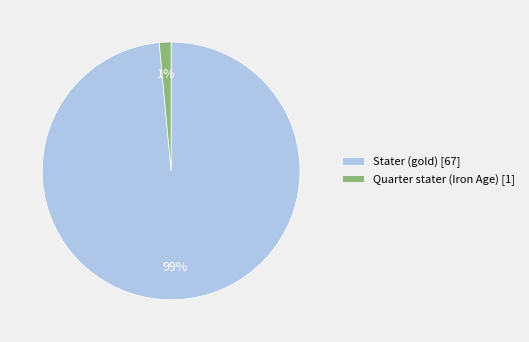

To the nearest percent, what portion does Stater (gold) [67] represent?

99%